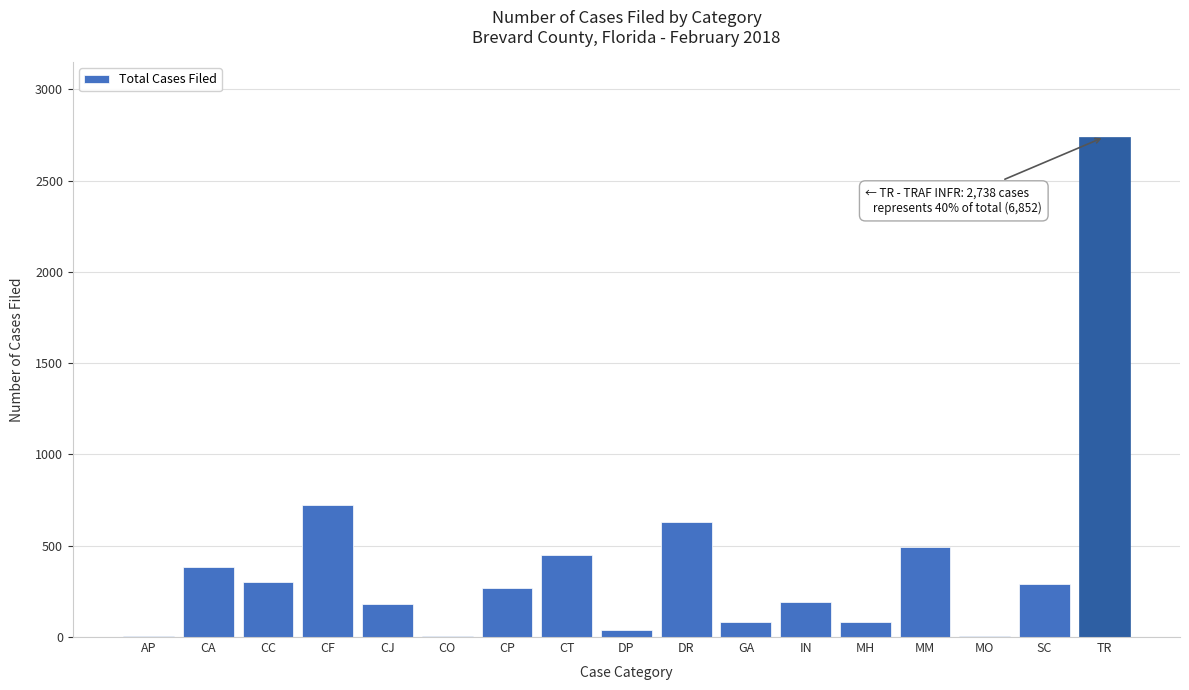

Where is the data nearest to the value 1371?

CF